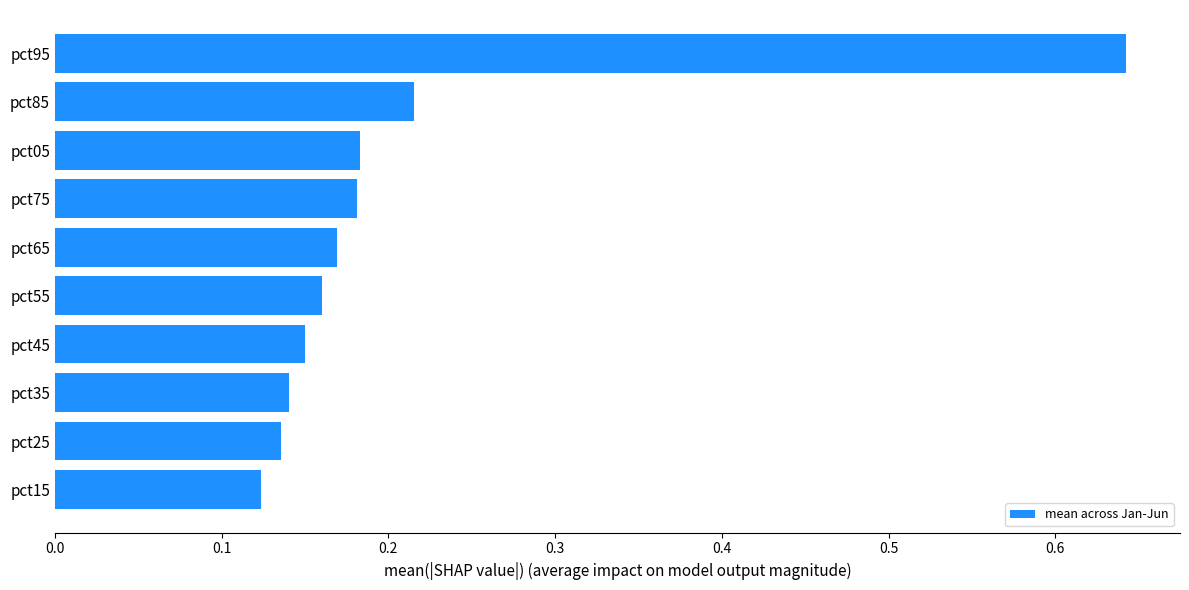

Which label corresponds to the largest value in the chart?

pct95